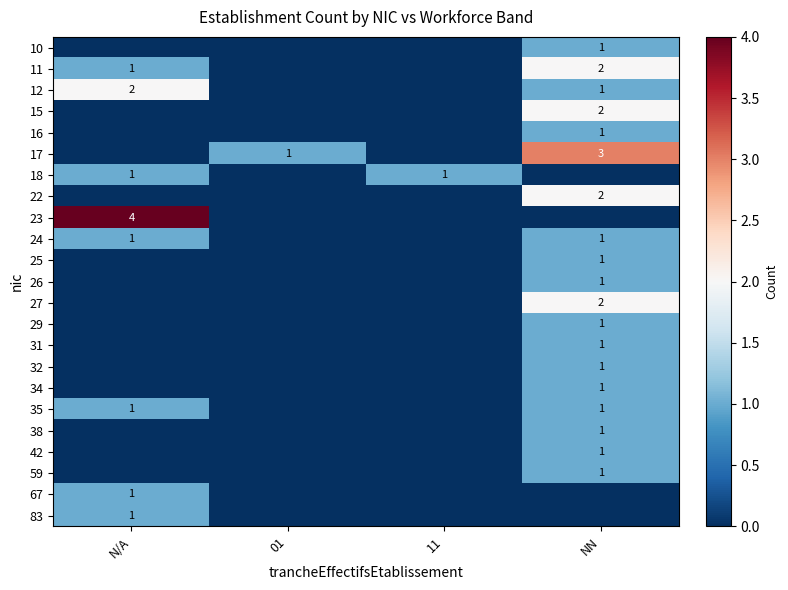

The 27 series shows 2 at NN. True or false?

True